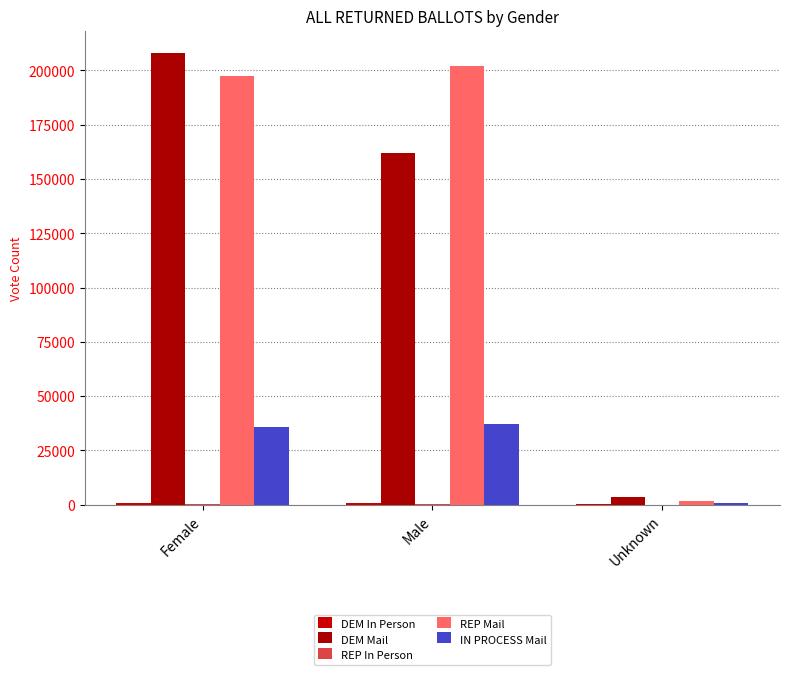

Count the number of categories in the chart.

3